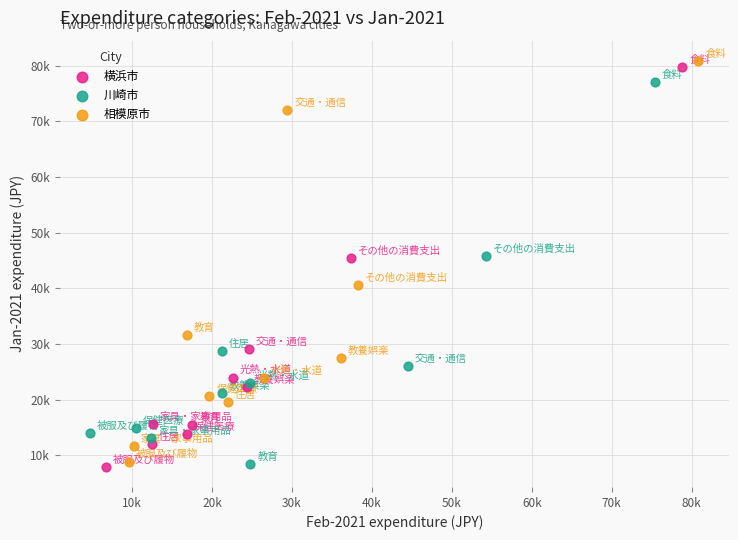

Which series has the widest spread of Y values?

相模原市